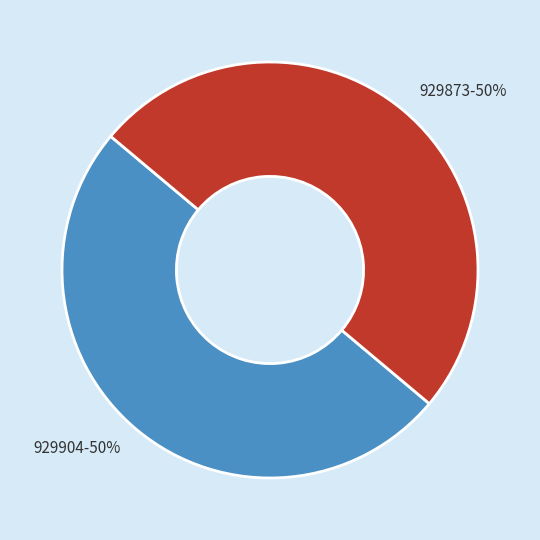

What percentage is the 929904 slice, to the nearest percent?

50%